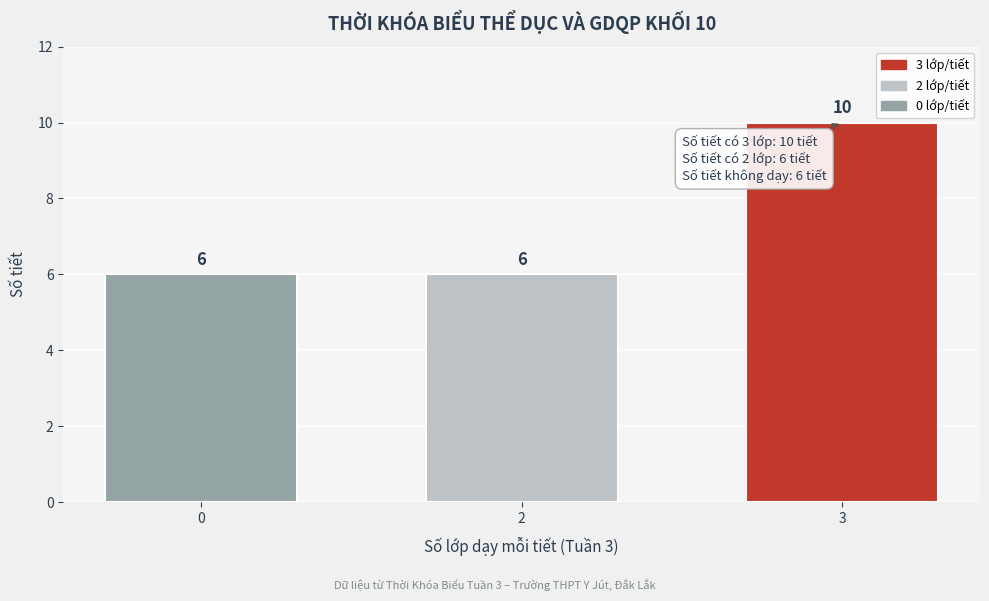

Reading left to right, extract all data points from this chart.

0=6	2=6	3=10